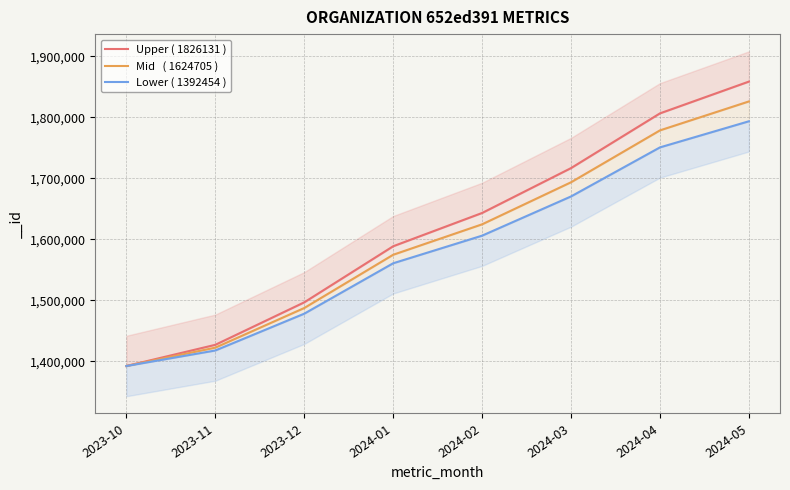

True or false: Mid   ( 1624705 ) and Lower ( 1392454 ) intersect in this chart.

False